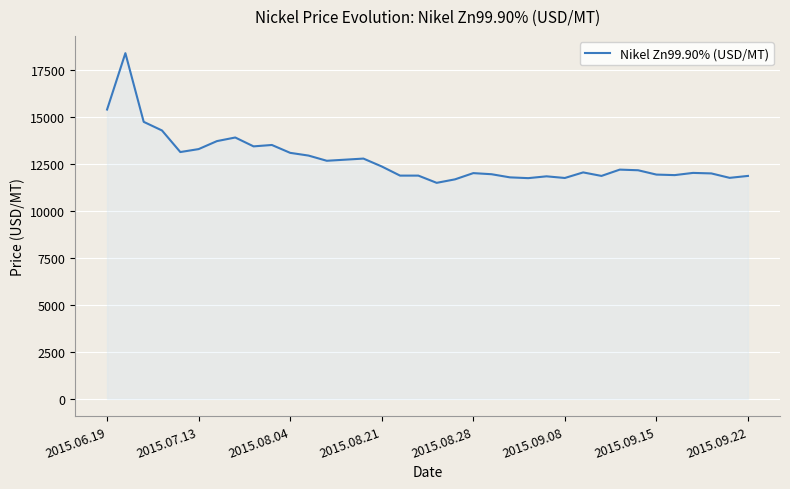

How many values are below 12165?

18